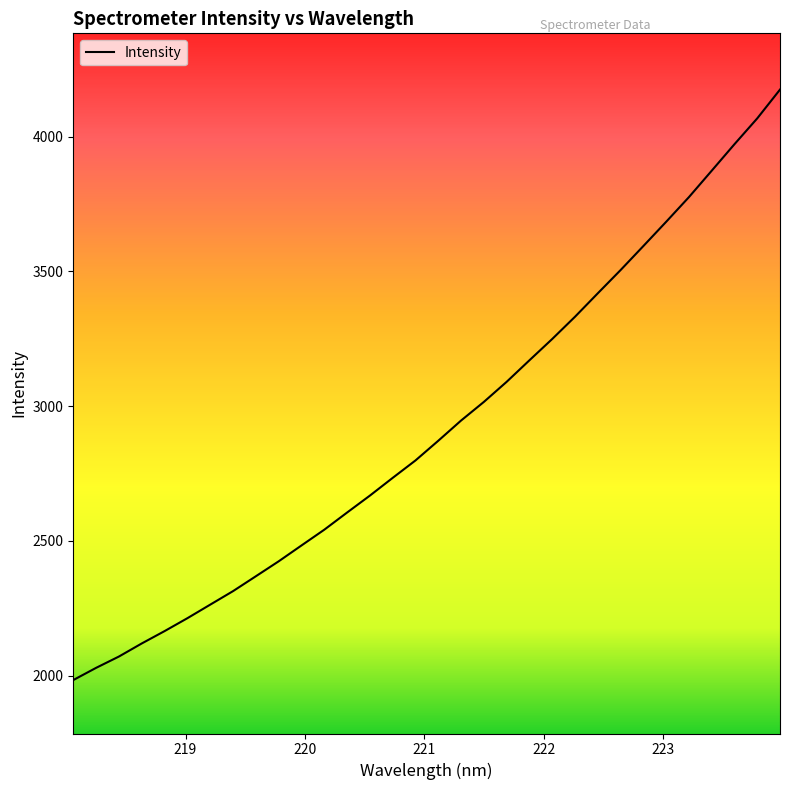

What is the difference between the maximum and minimum values?

2191.2